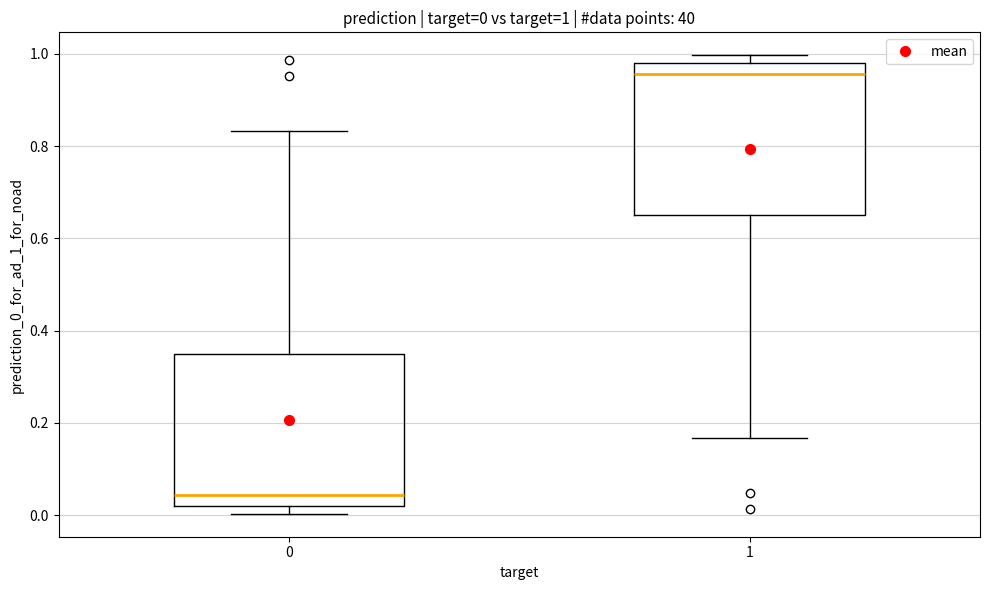

Which box has the highest median line?

1